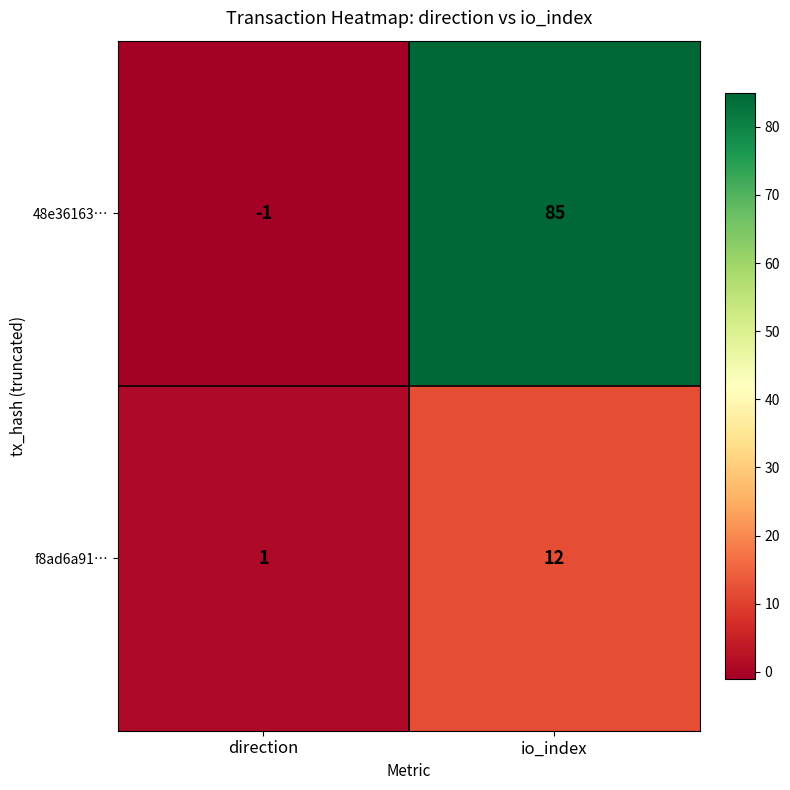

What is the difference between the f8ad6a91… values at io_index and direction?

11